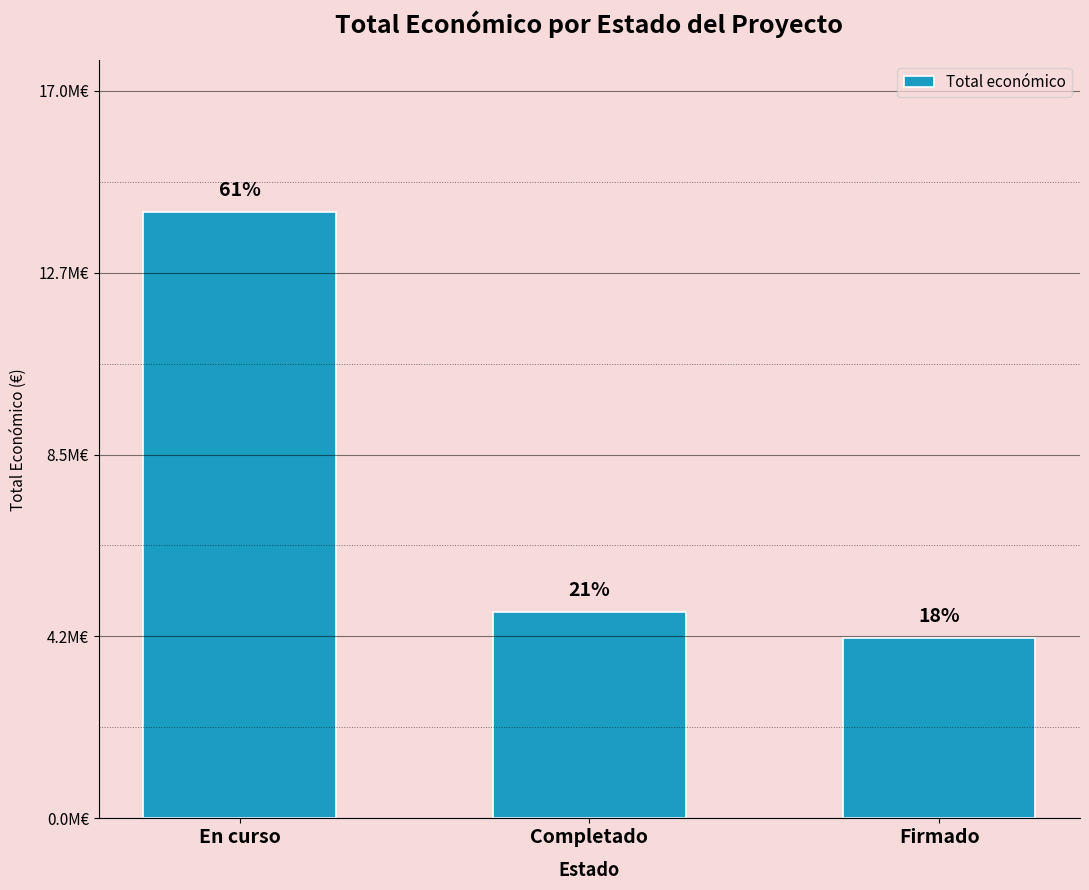

What is the sum of all values?

23143879